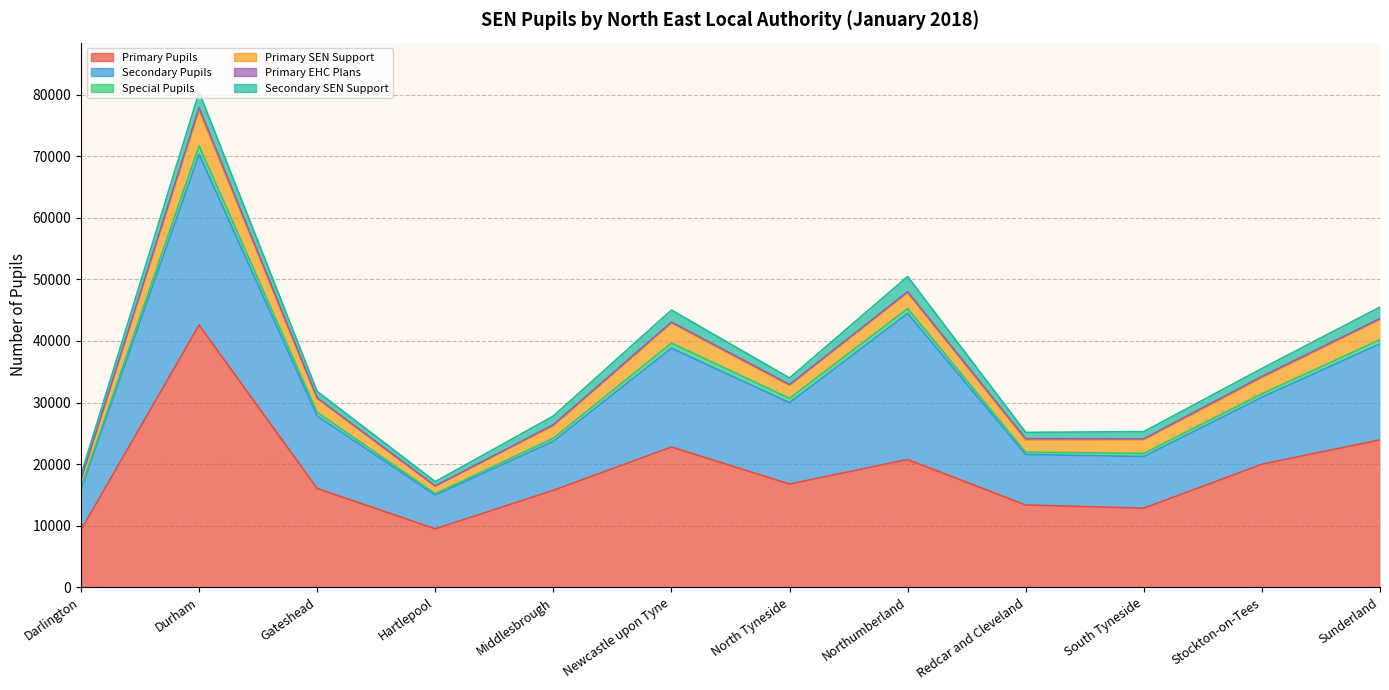

Which category has the highest value across all series?

Durham